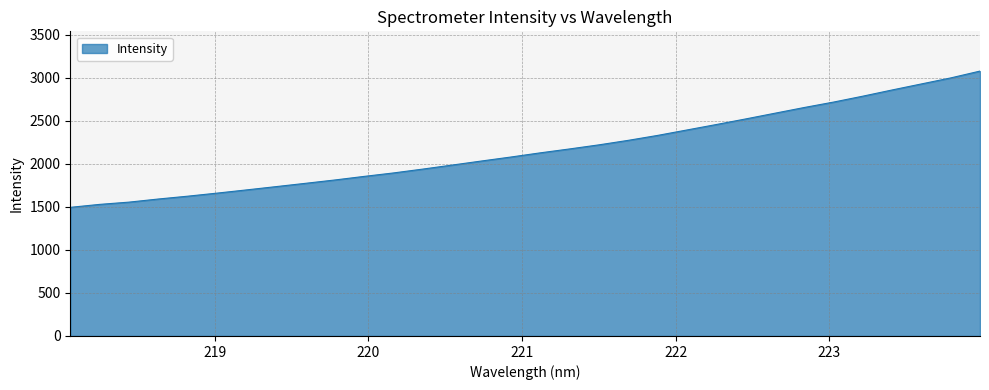

What is the difference between the maximum and minimum values?

1584.2